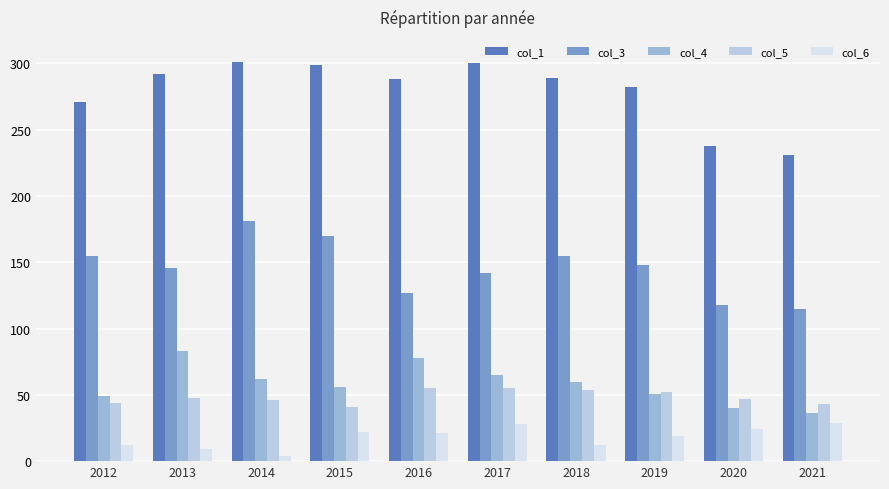

Count the number of categories in the chart.

10